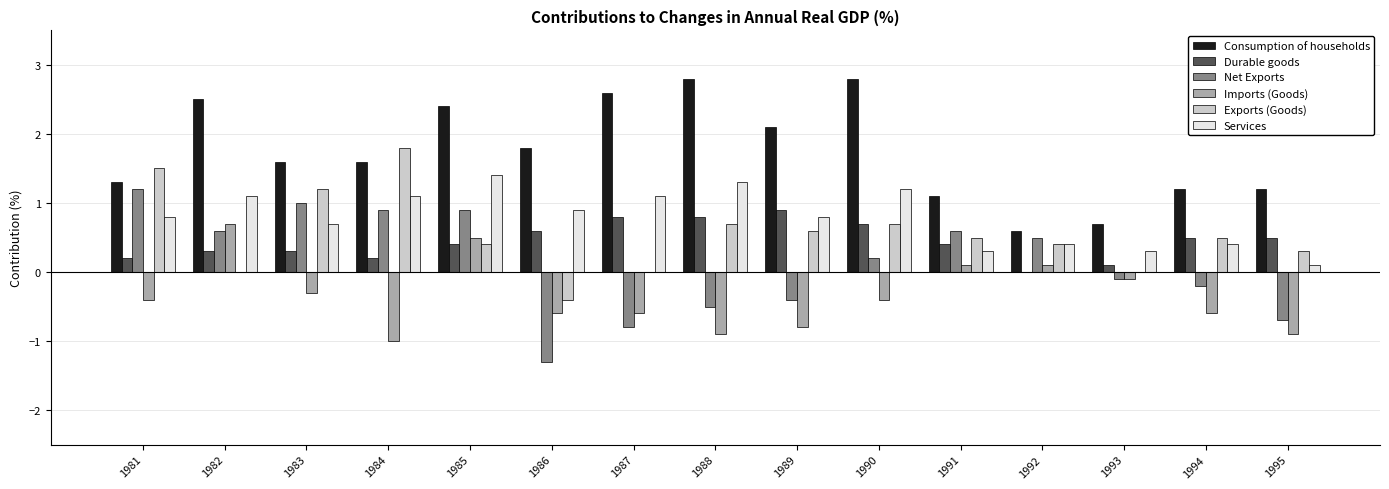

What is the maximum value shown in the chart?

2.8